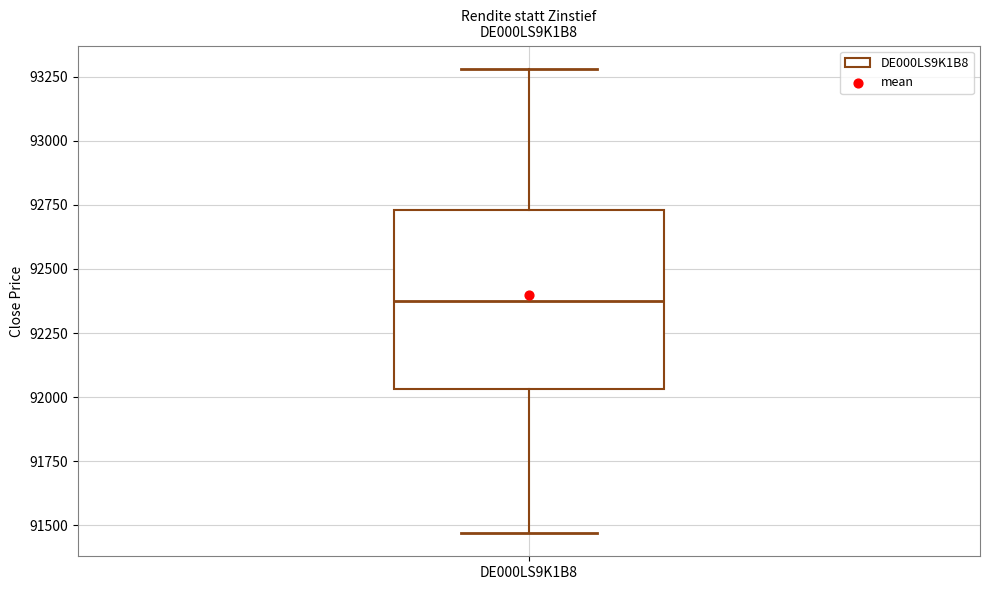

Read this box plot against the y-axis: the position of the median line, the range covered by the box, and the ends of both whiskers. The values are not printed on the chart, so give them approximately, as read against the axis.

median 92400, box 92050 to 92750, whiskers 91450 to 93300